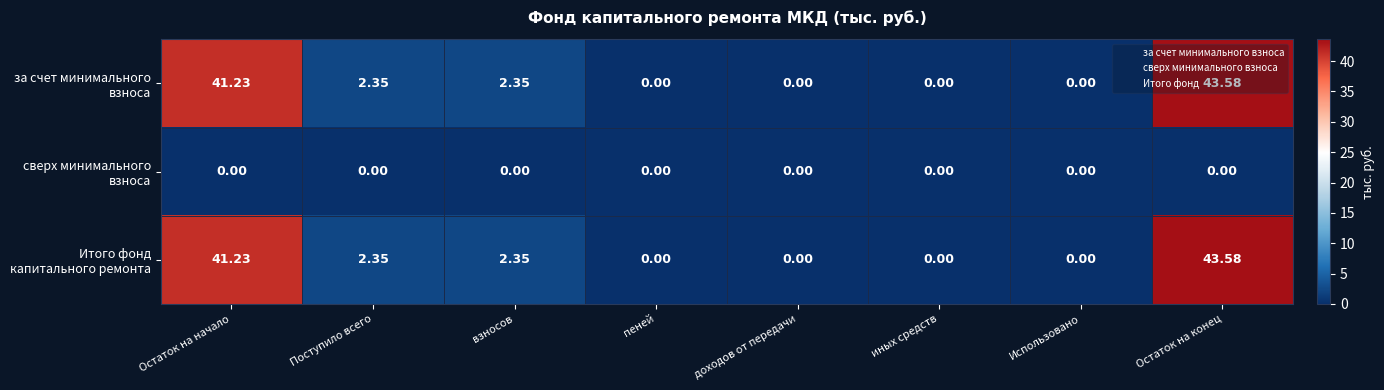

At which category is the sum across all series the highest?

Остаток на конец